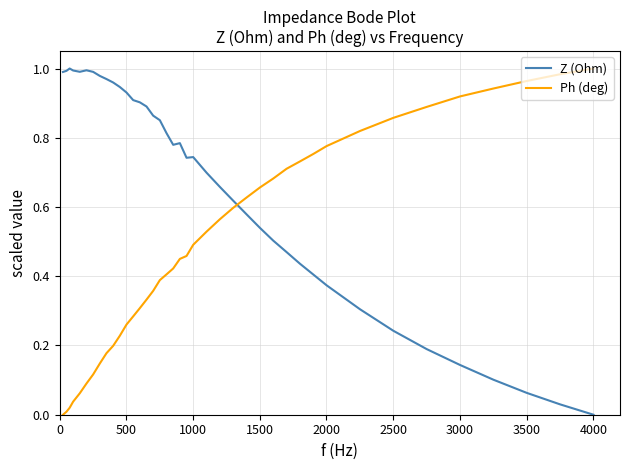

Which series ends up on top after the final intersection of Z (Ohm) and Ph (deg)?

Ph (deg)